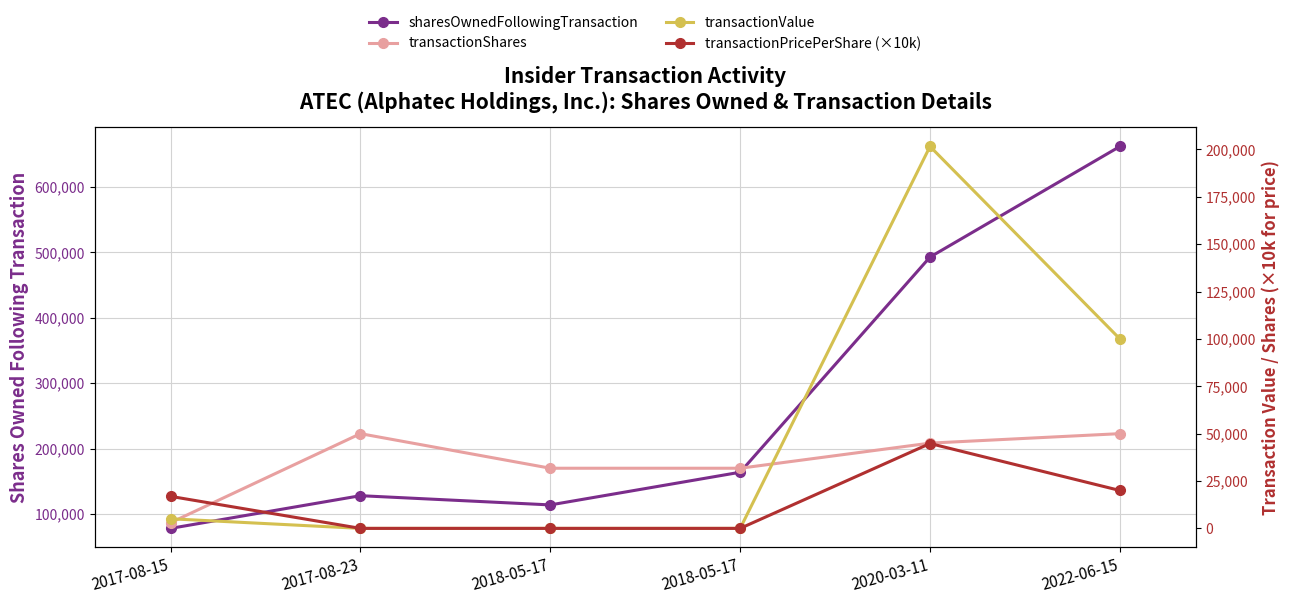

Between 2017-08-15 and 2022-06-15, which series saw the biggest shift?

sharesOwnedFollowingTransaction